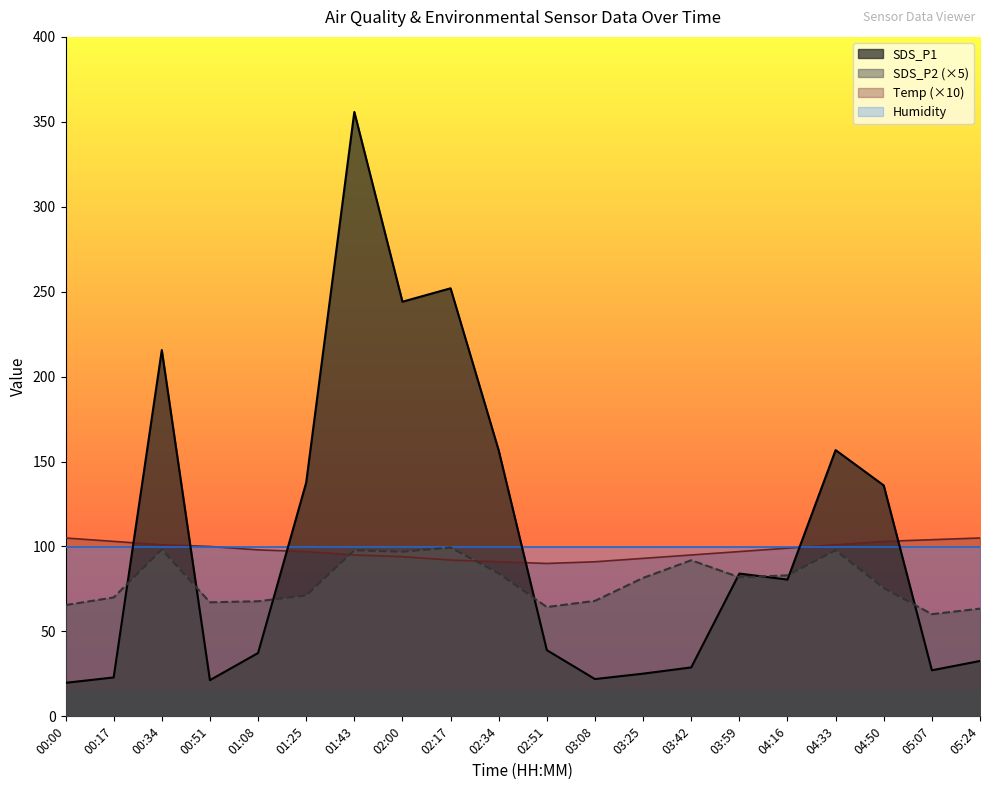

What is the spread (max minus min) of values at 00:17?

80.1